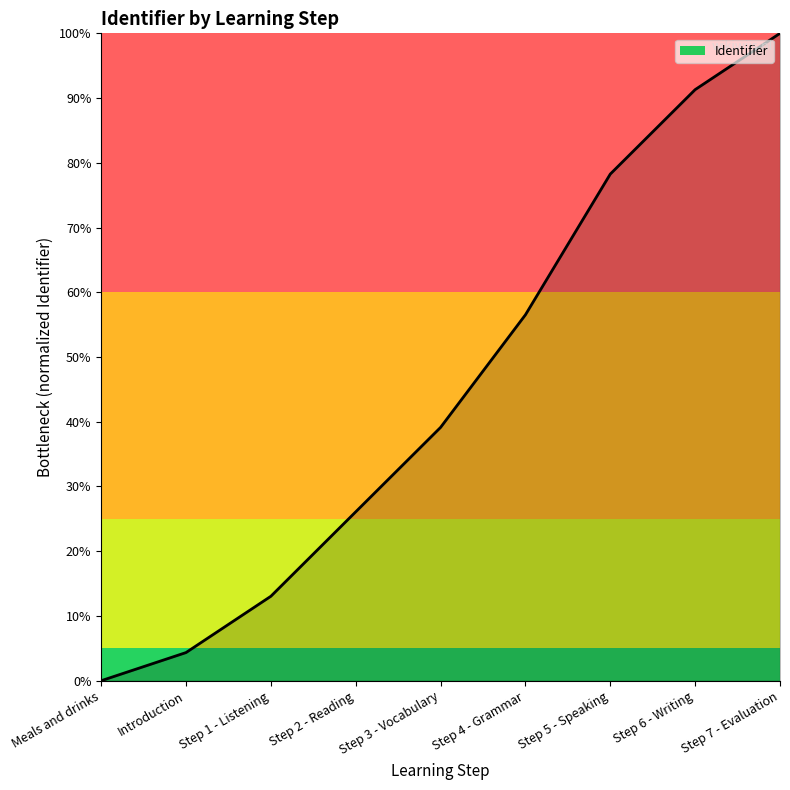

Is this an area chart (filled region under the line)?

Yes